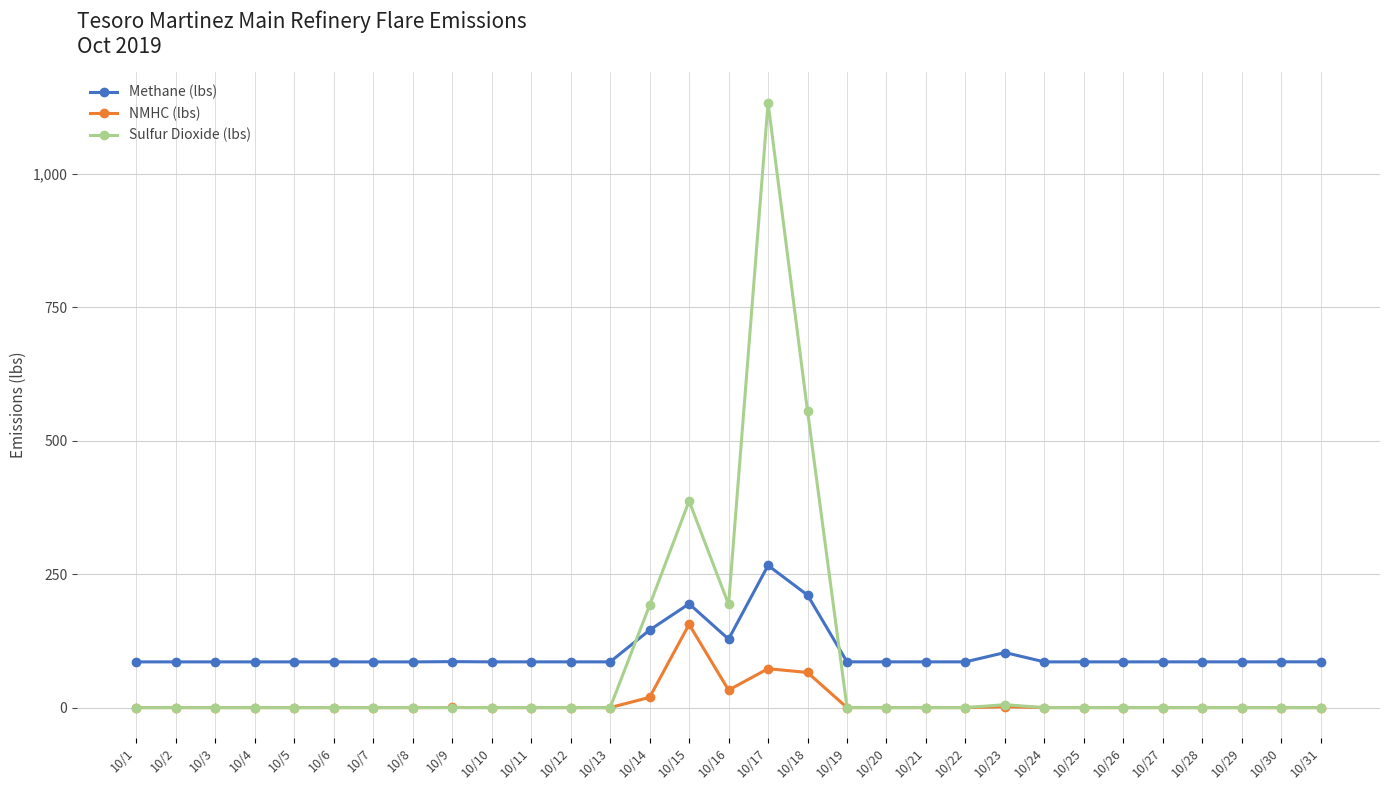

True or false: Methane (lbs) has more than 0 points higher than both neighbors.

True